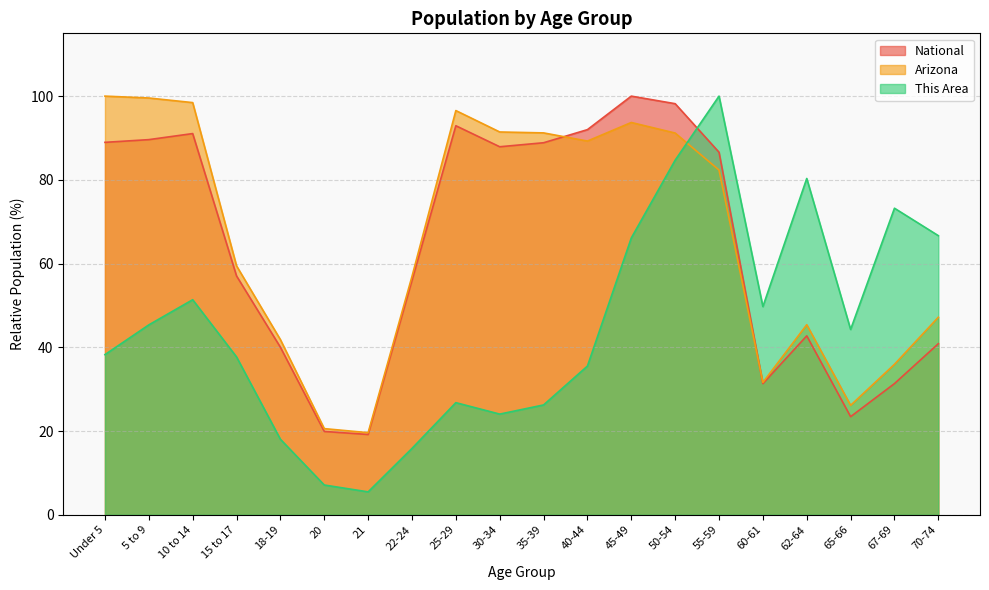

Where is the first local minimum for Arizona?

21